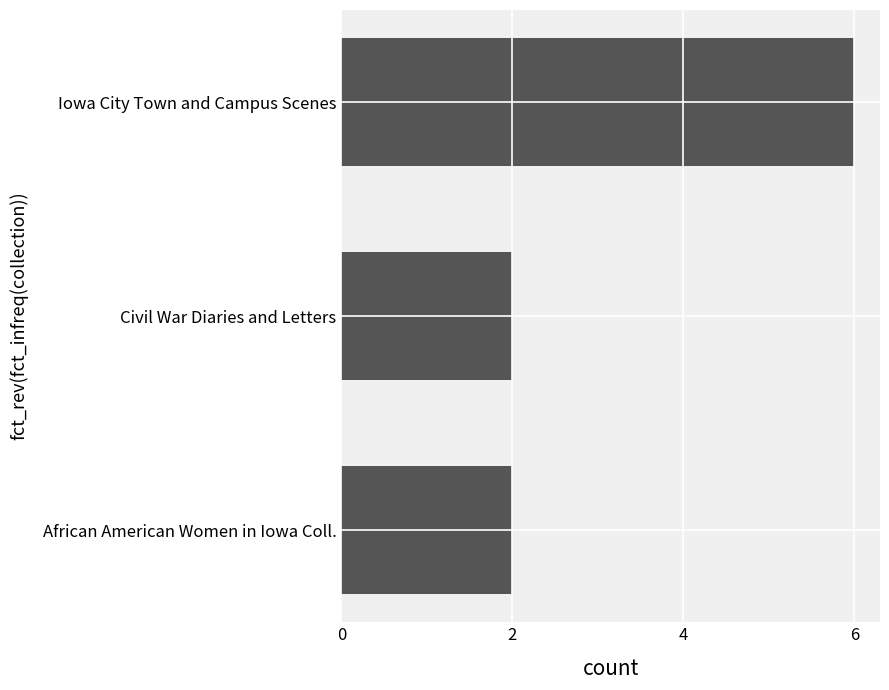

What is the ratio of the value at Civil War Diaries and Letters to the value at Iowa City Town and Campus Scenes?

0.3